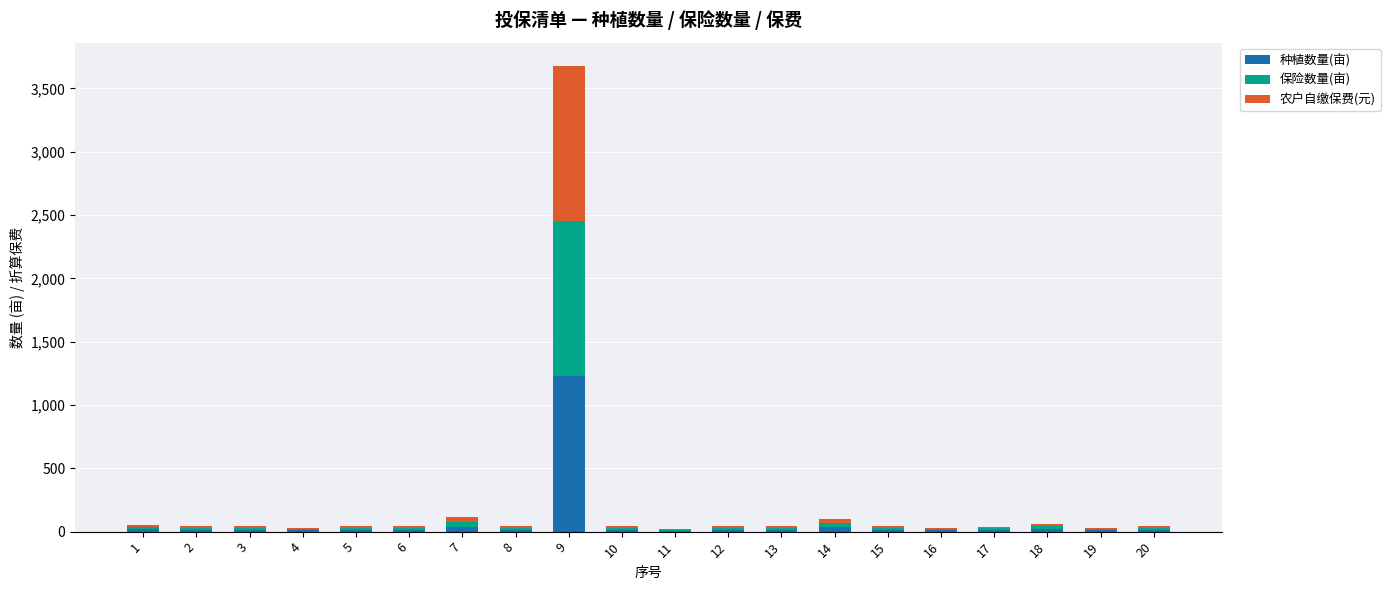

At which category is the sum across all series the highest?

9